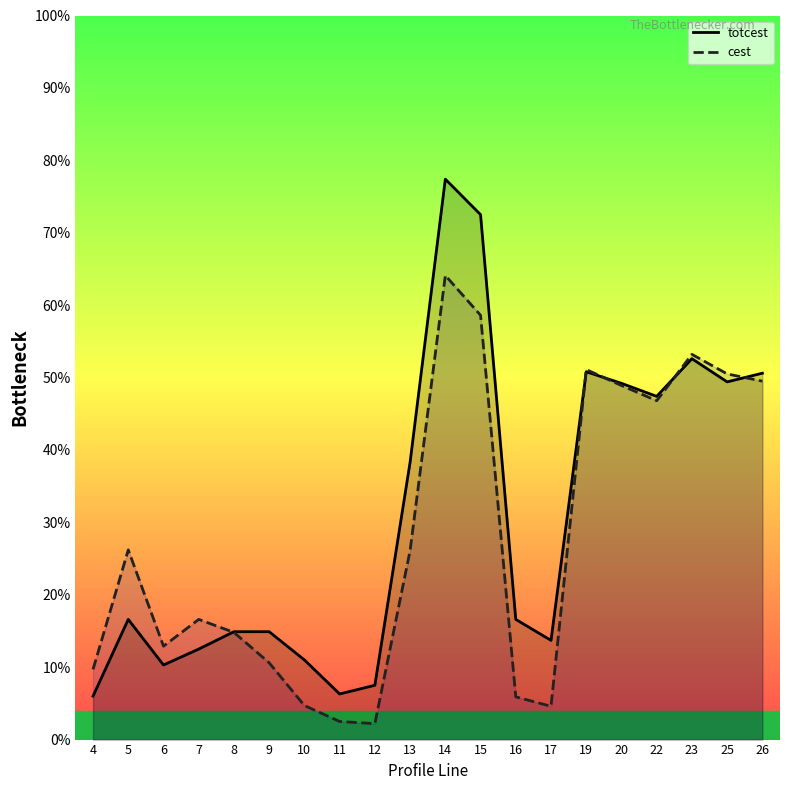

Between 8 and 19, which series saw the biggest shift?

cest